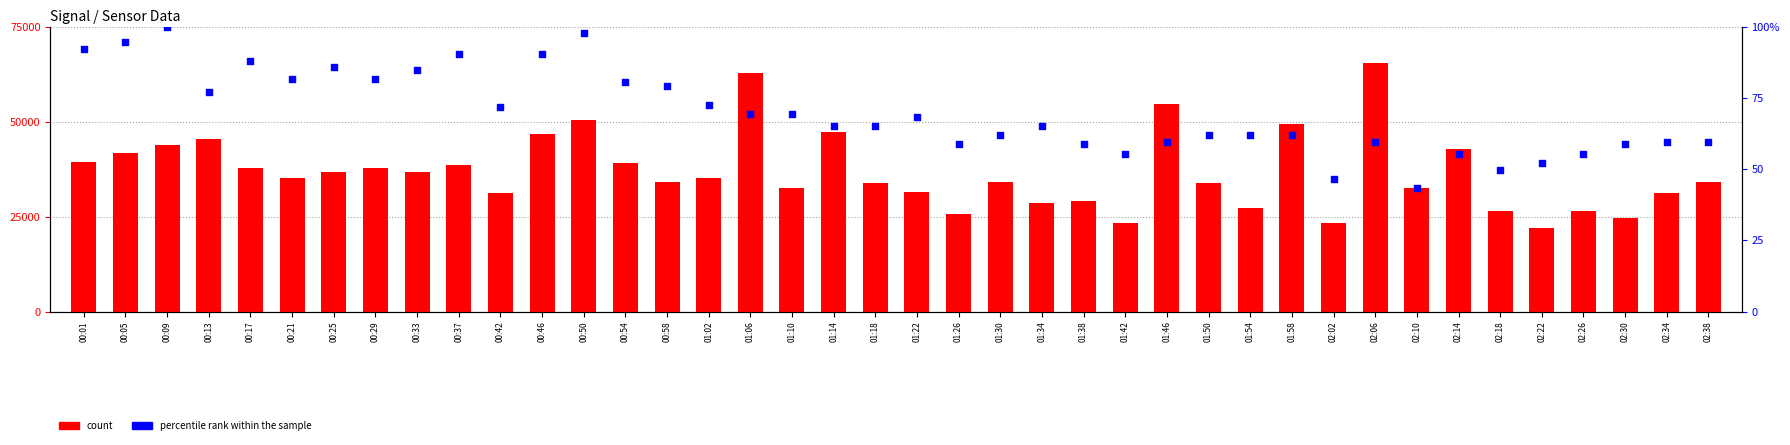

Which series has the largest total across all categories?

count